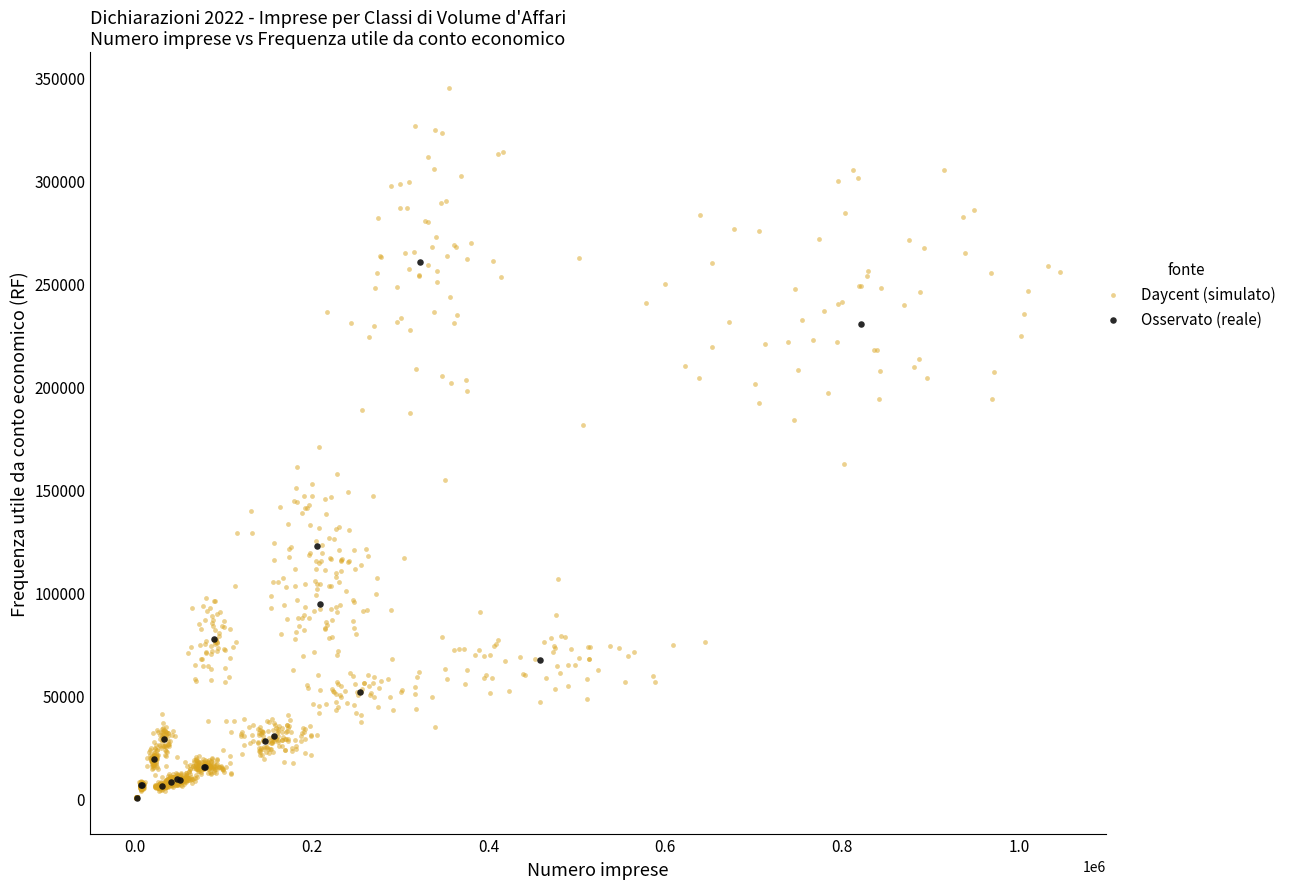

Which series has the widest spread of Y values?

Daycent (simulato)